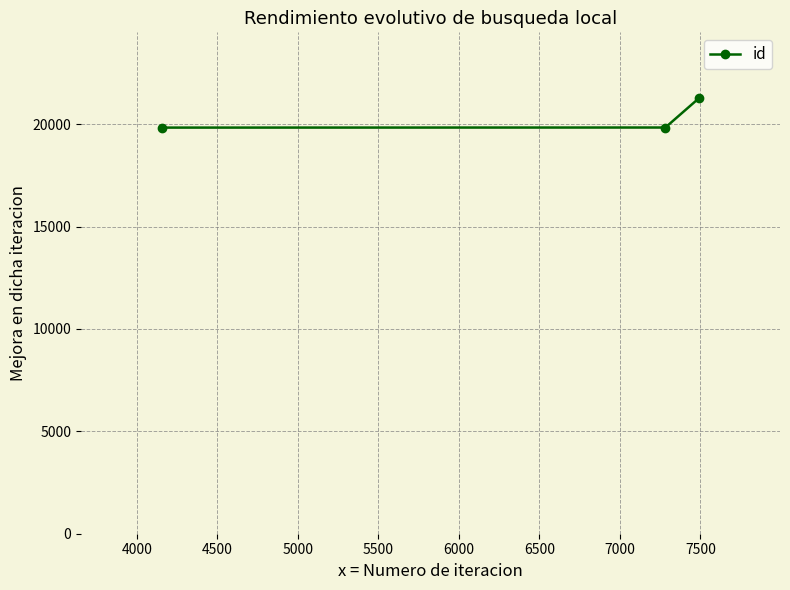

What is the maximum value shown in the chart?

21293